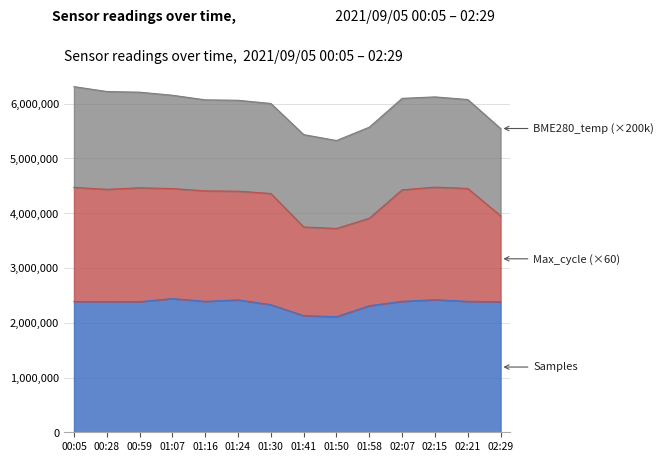

The value of Samples at 00:05 is 3611307.0. True or false?

False